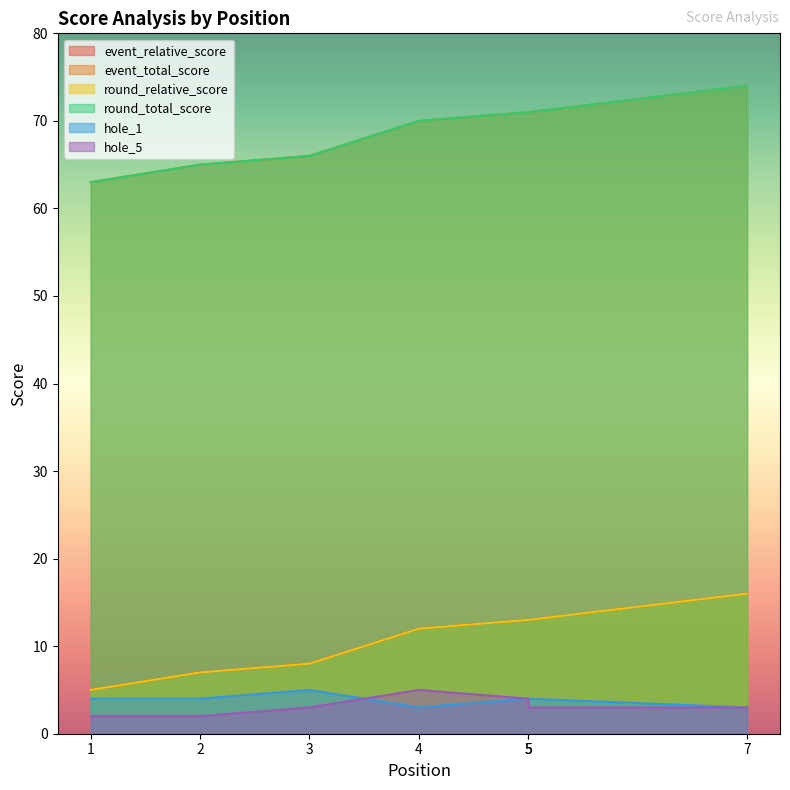

Reading right to left, extract all data points from this chart.

event_relative_score: 16	13	13	12	8	7	5
event_total_score: 74	71	71	70	66	65	63
round_relative_score: 16	13	13	12	8	7	5
round_total_score: 74	71	71	70	66	65	63
hole_1: 3	4	4	3	5	4	4
hole_5: 3	3	4	5	3	2	2